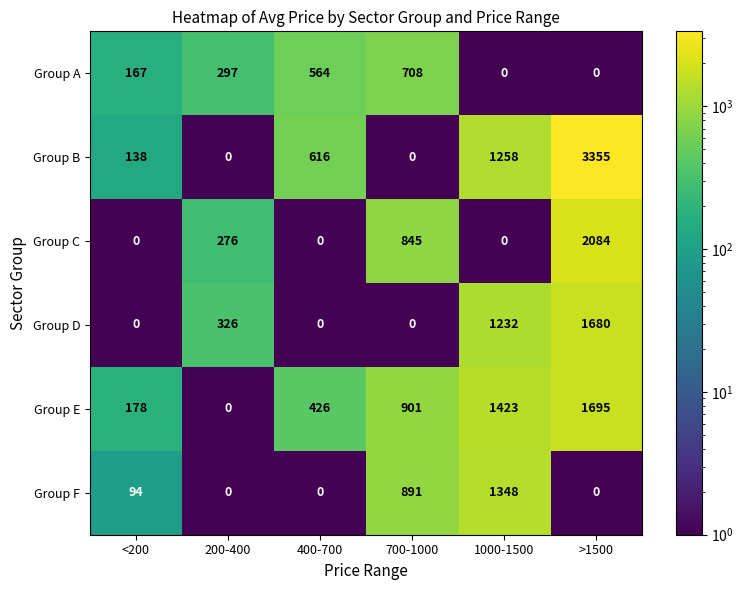

What is the difference between the maximum and second lowest values in the Group B series?

3355